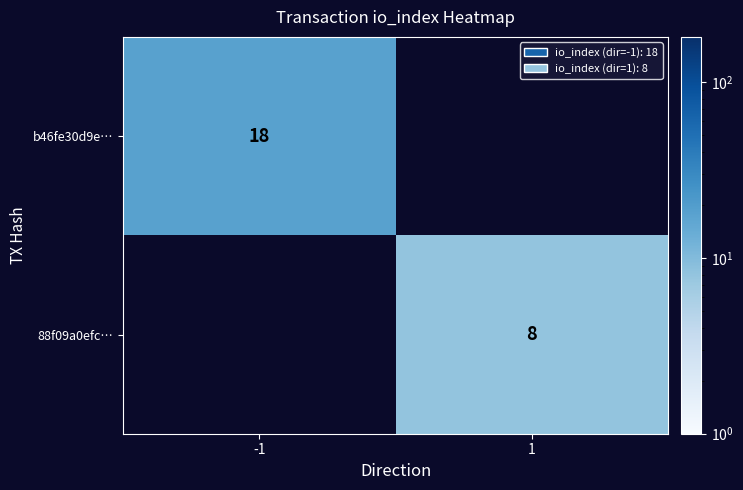

Is it true that b46fe30d9e… equals 18 at -1?

True